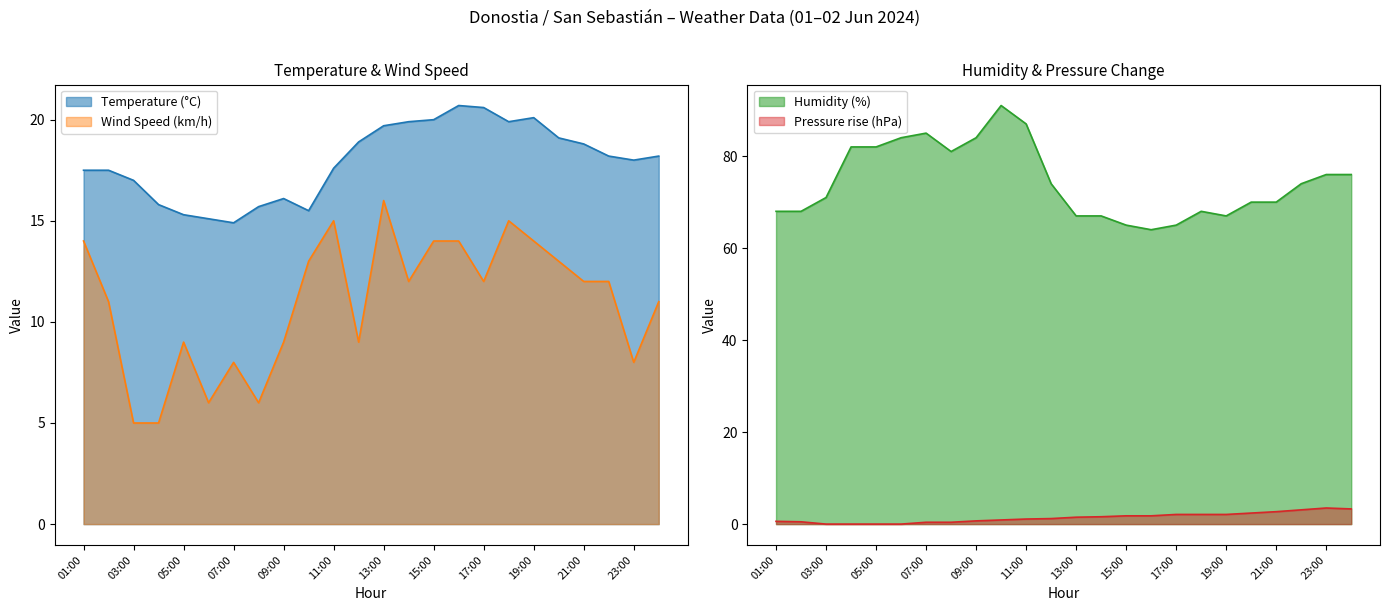

Between 16:00 and 19:00, which series saw the biggest shift?

Humidity (%)